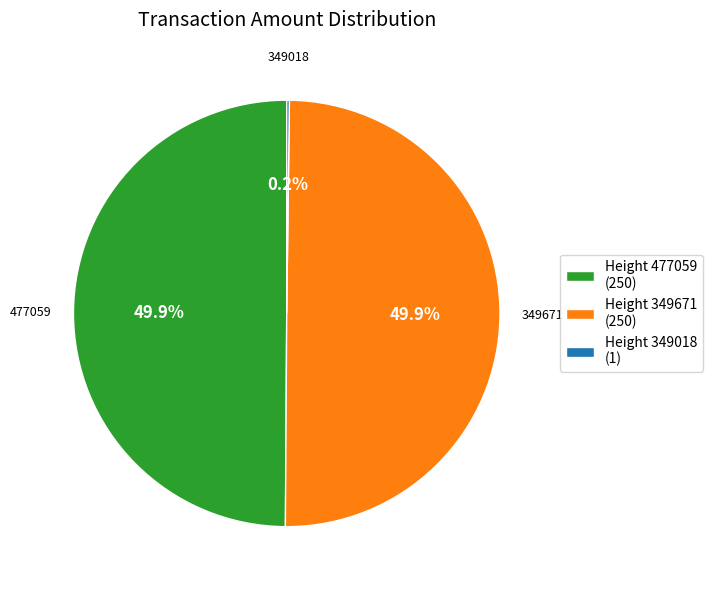

Combined, do Height 477059 (250) and Height 349671 (250) account for over 50%?

Yes